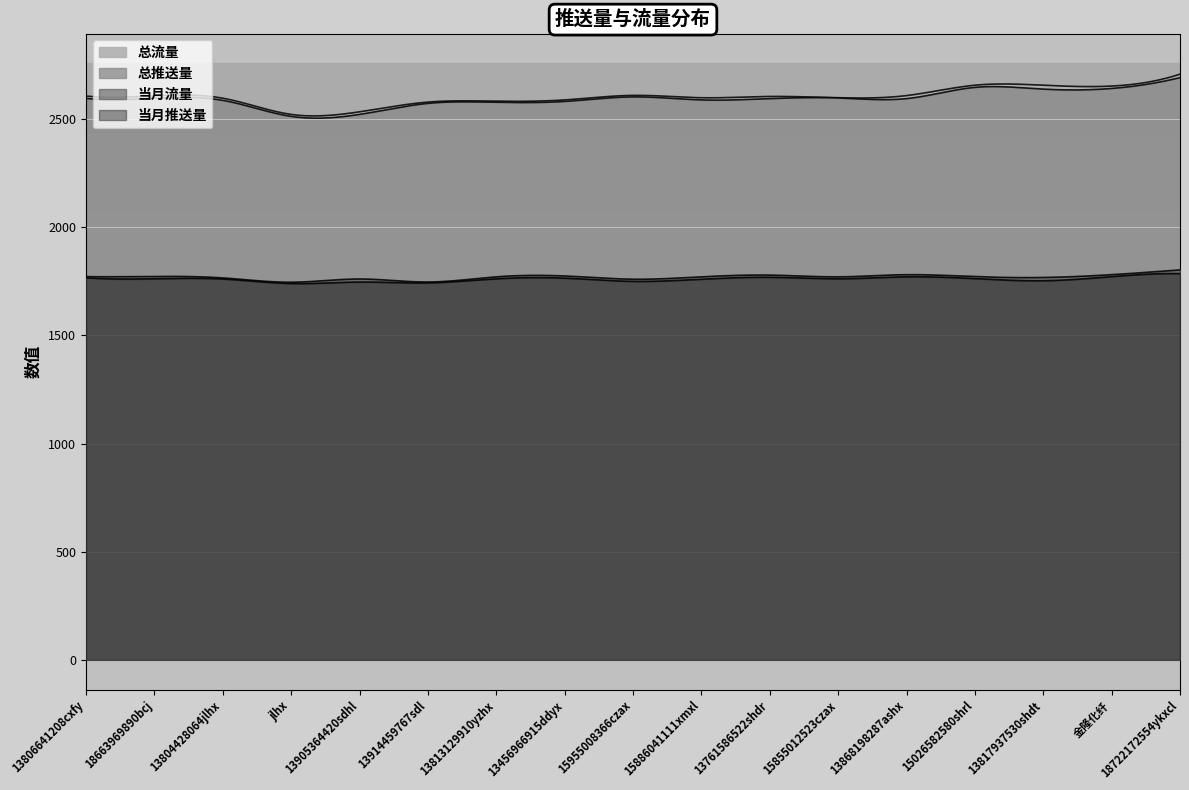

True or false: 当月推送量 has a value of 2790 at 13761586522shdr.

False